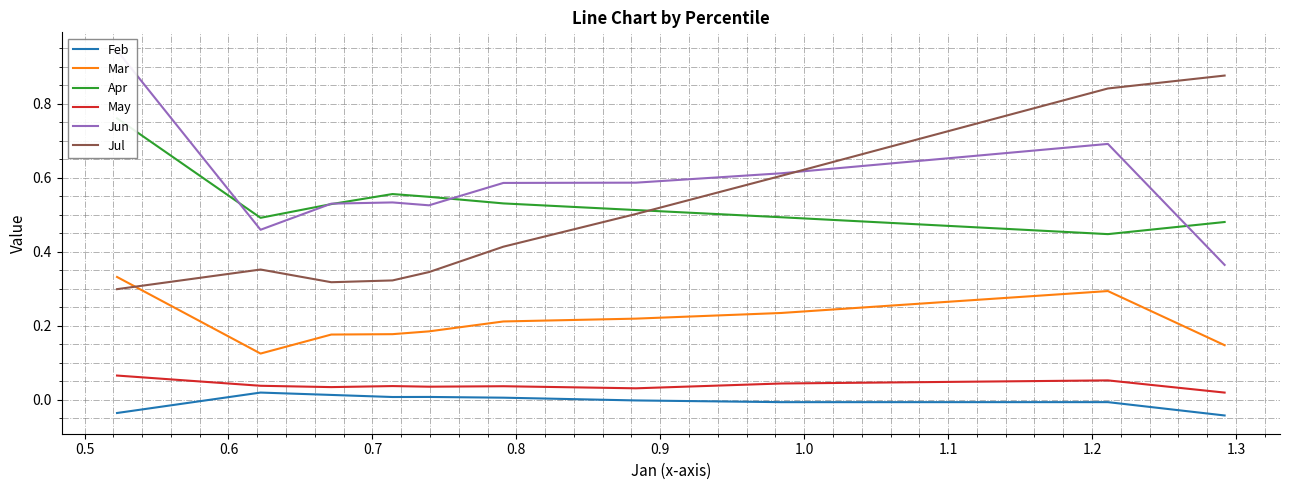

True or false: Feb and Mar intersect in this chart.

False